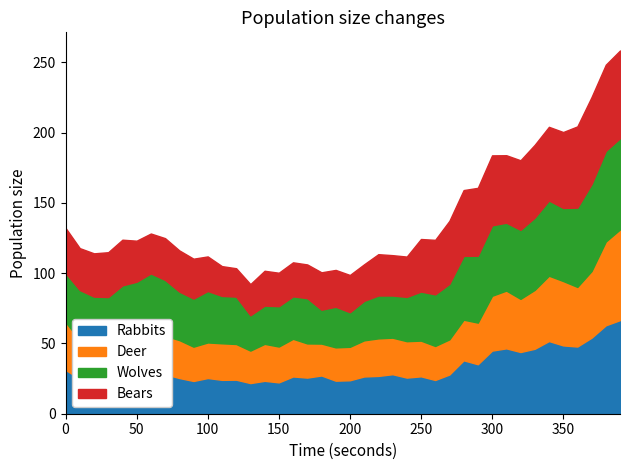

What is the minimum value for Rabbits?

21.8